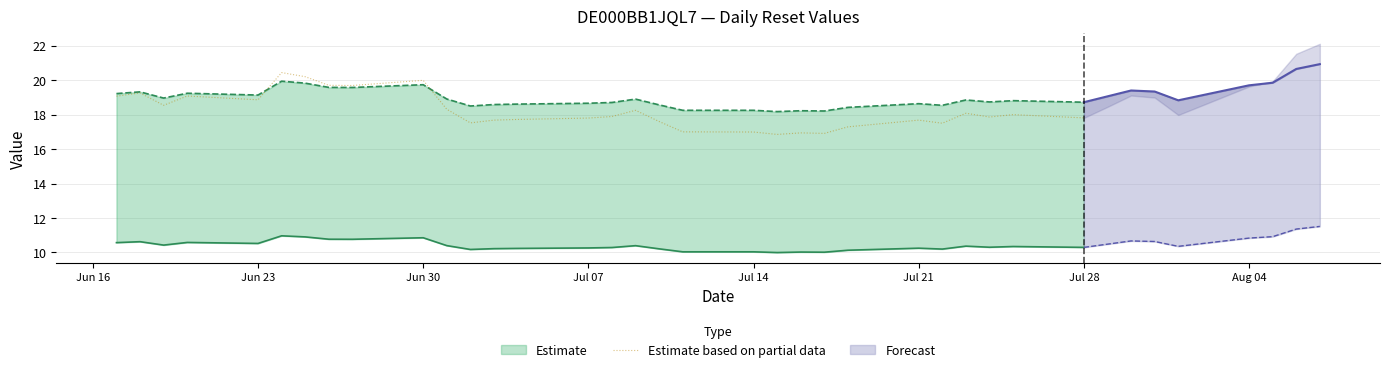

How many points are lower than both their immediate neighbors (excluding endpoints)?

8